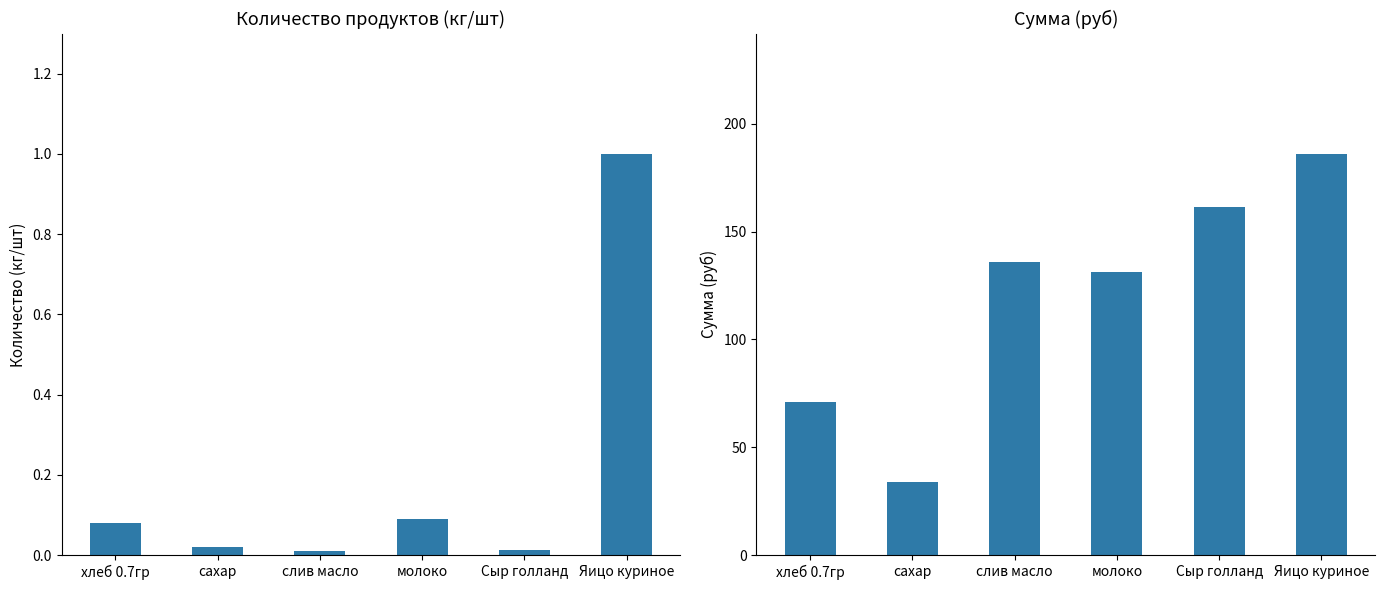

What is the greatest value displayed?

186.0